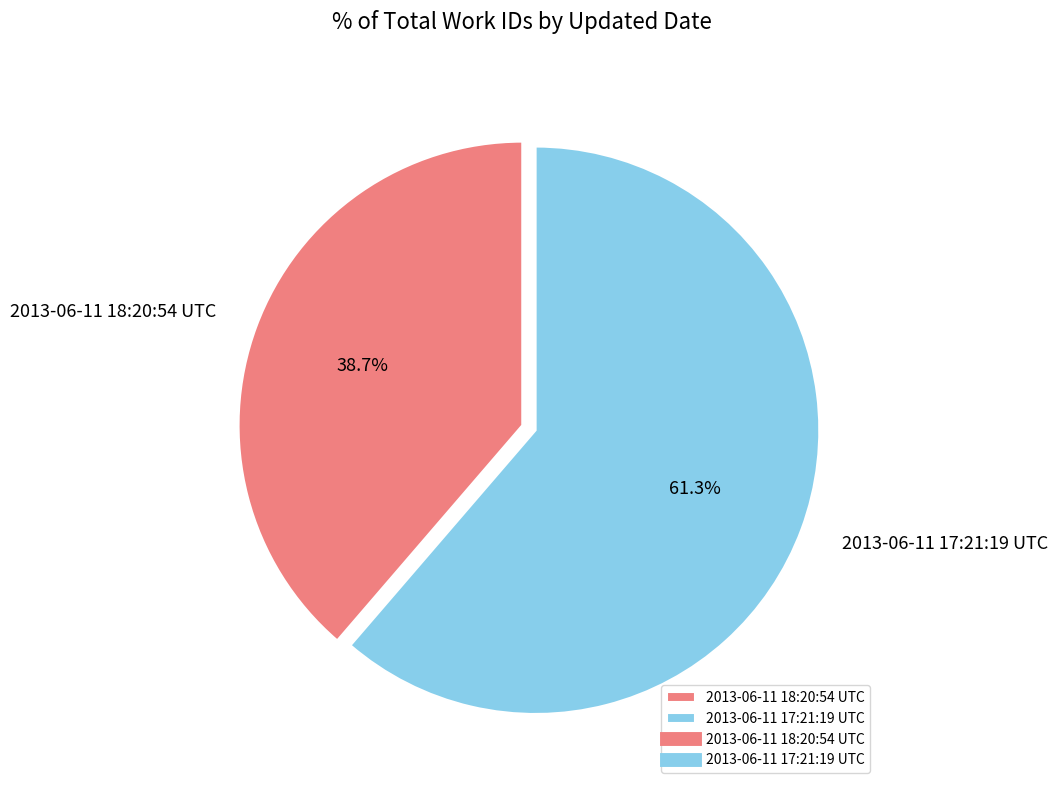

Does 2013-06-11 18:20:54 UTC represent more than half of the total?

No